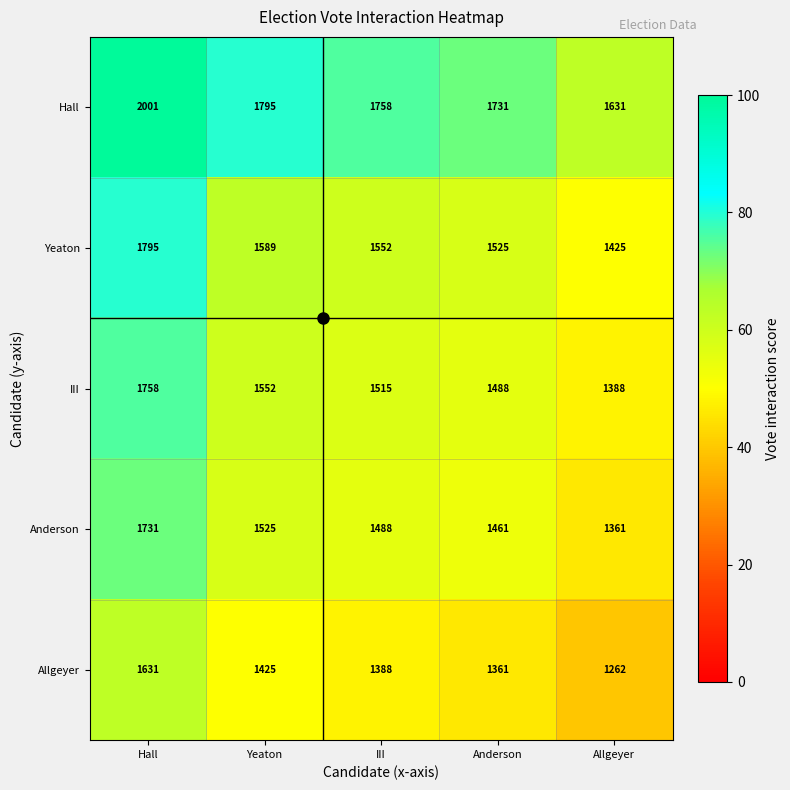

How many data points does each series have?

5